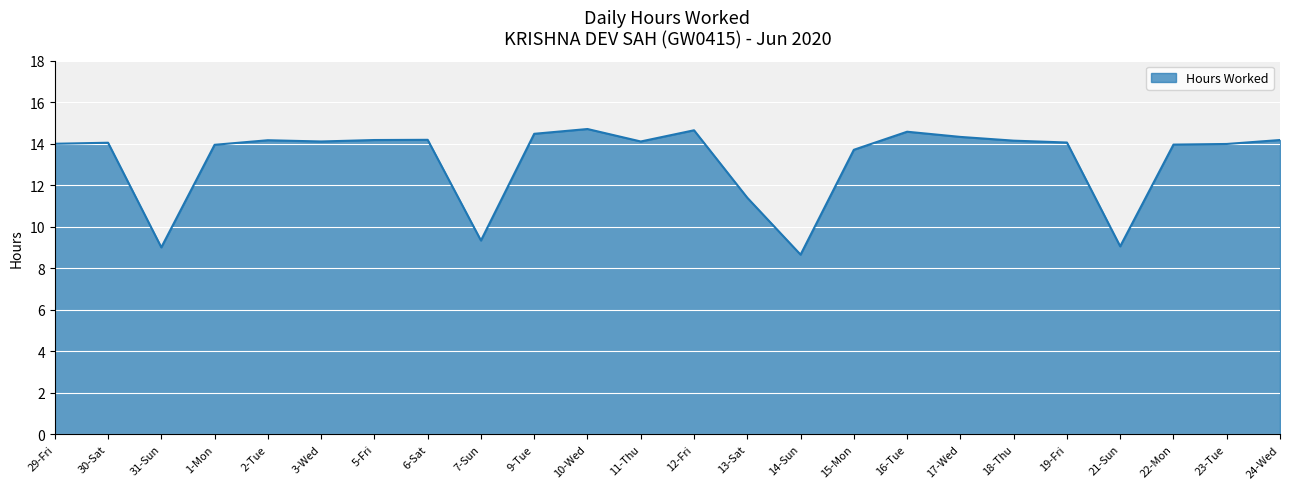

True or false: the data shows 14.7 at 12-Fri.

True